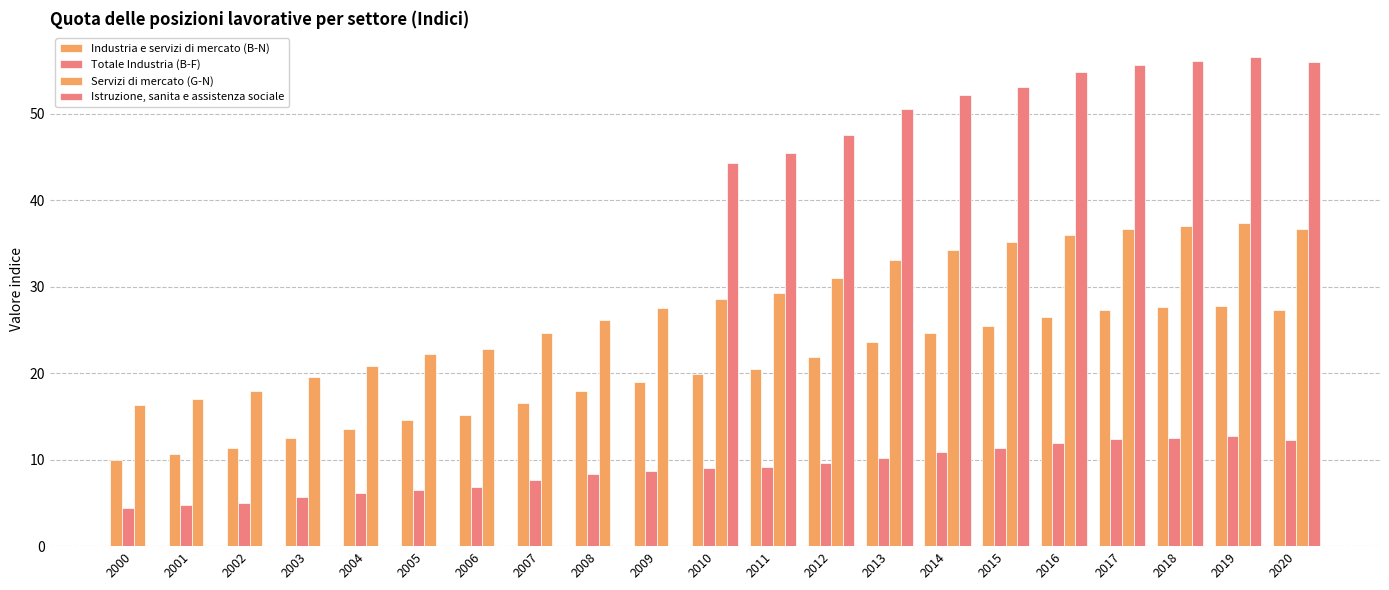

How many data points in Istruzione, sanita e assistenza sociale are above 44?

11